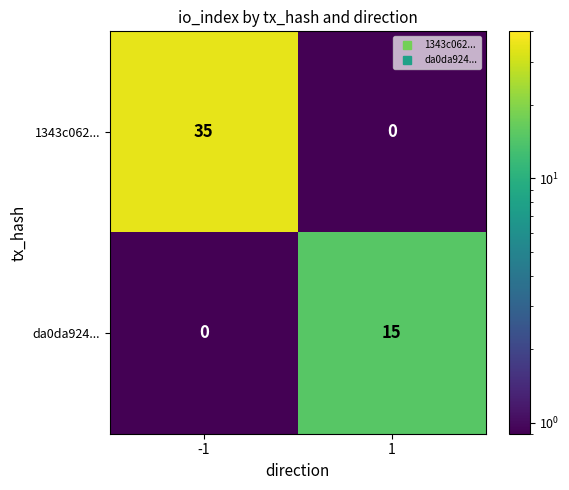

What is the spread (max minus min) of values at -1?

35